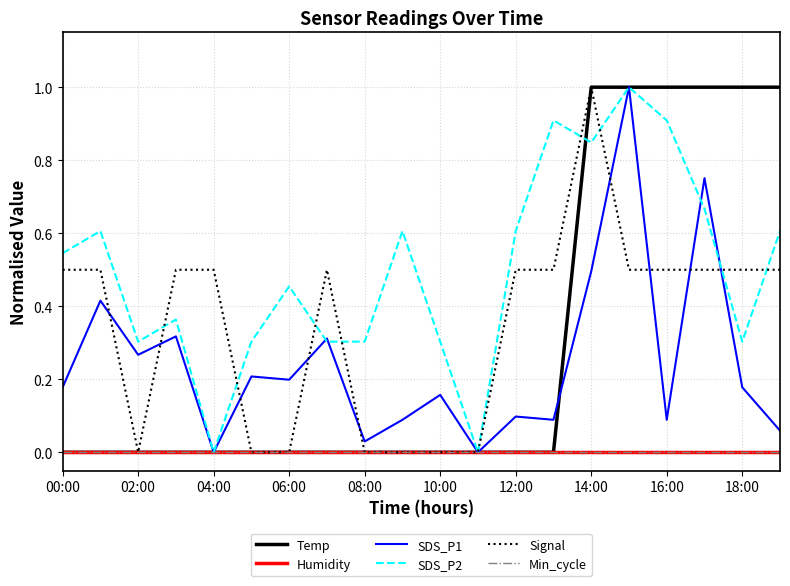

Is this an area chart (filled region under the line)?

No